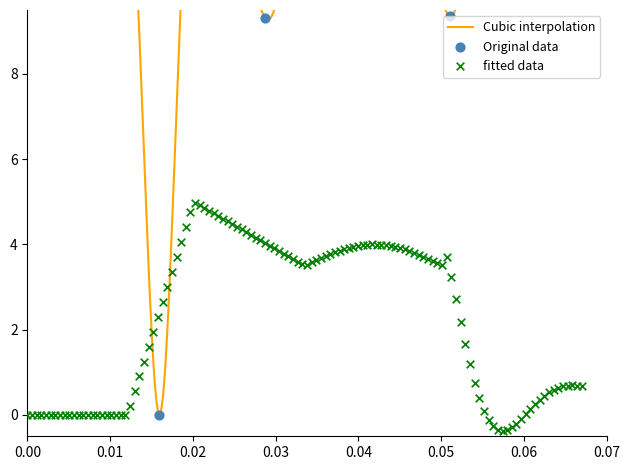

Between 16 and 26, which is larger?

16